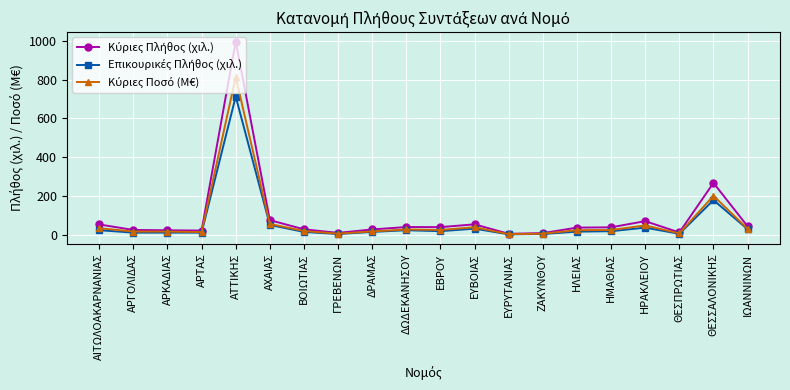

Is this an area chart (filled region under the line)?

No